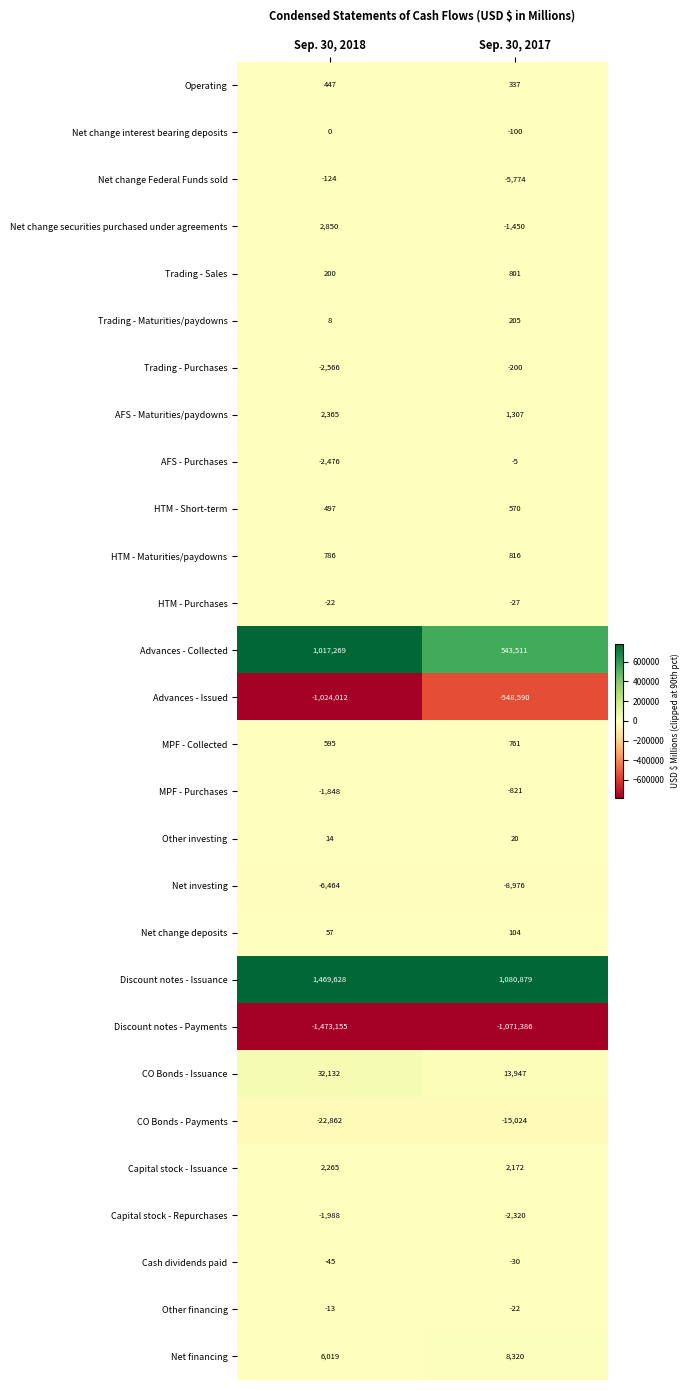

Which category has the highest value across all series?

Sep. 30, 2018